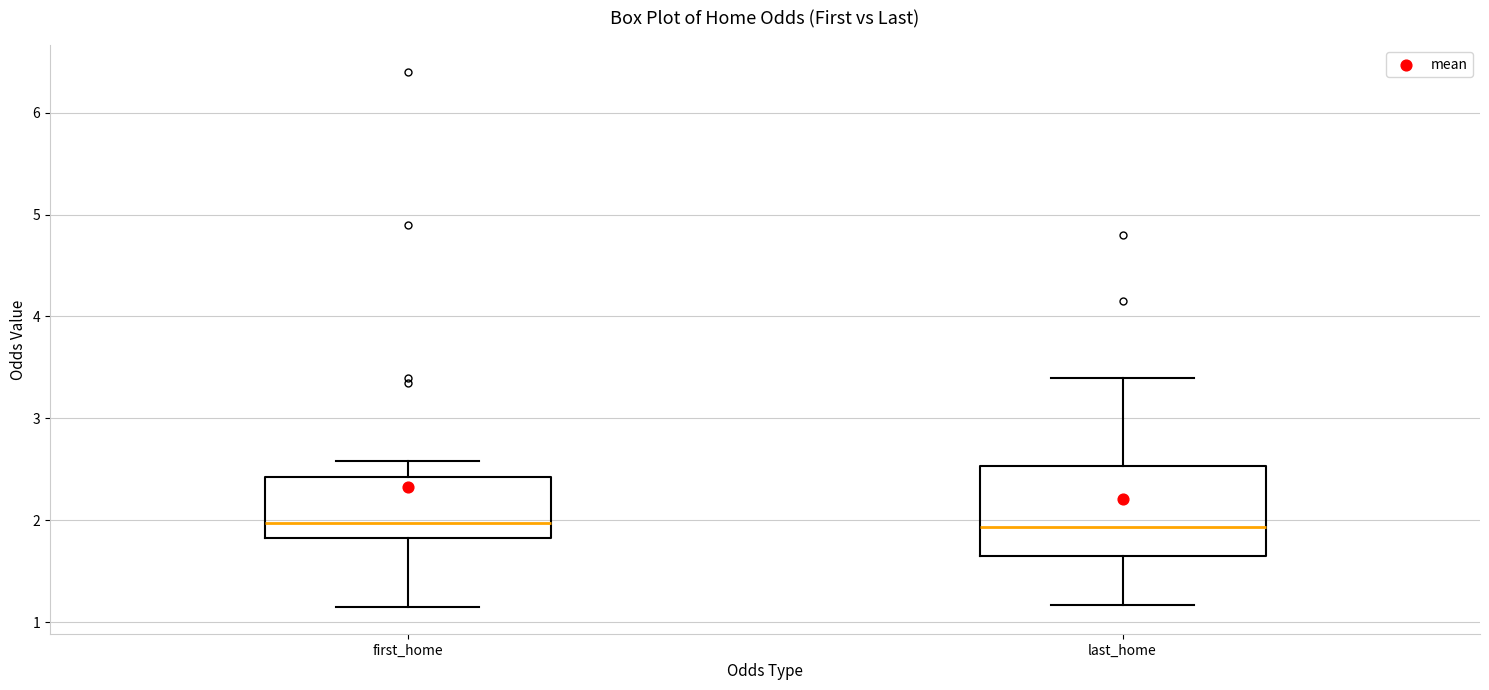

Reading left to right, read every box against the y-axis: the position of its median line, the range the box covers, and the ends of its whiskers. The values are not printed on the chart, so give them approximately, as read against the axis.

first_home: median 2.0, box 1.8 to 2.4, whiskers 1.2 to 2.6
last_home: median 1.9, box 1.7 to 2.5, whiskers 1.2 to 3.4